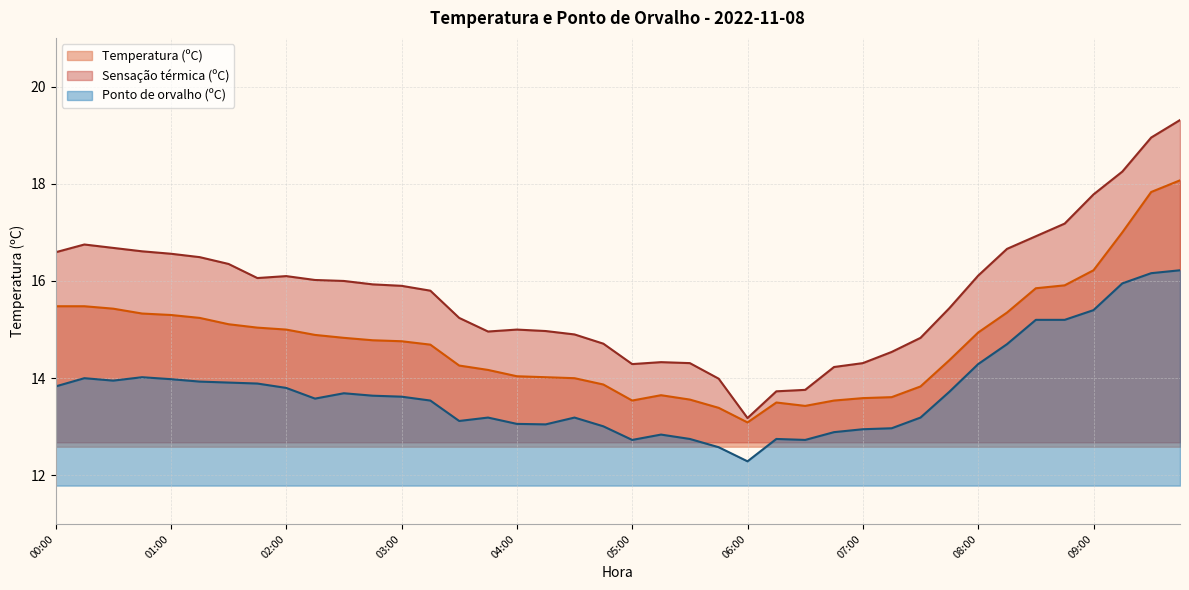

The Sensação térmica (ºC) series shows 18.2 at 09:15. True or false?

True